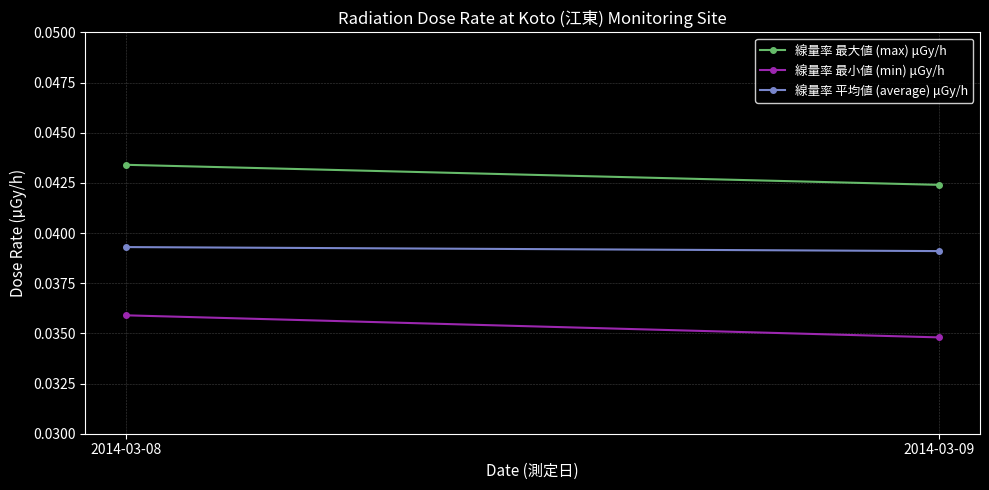

Where is 線量率 平均値 (average) μGy/h nearest to the value 0?

2014-03-09